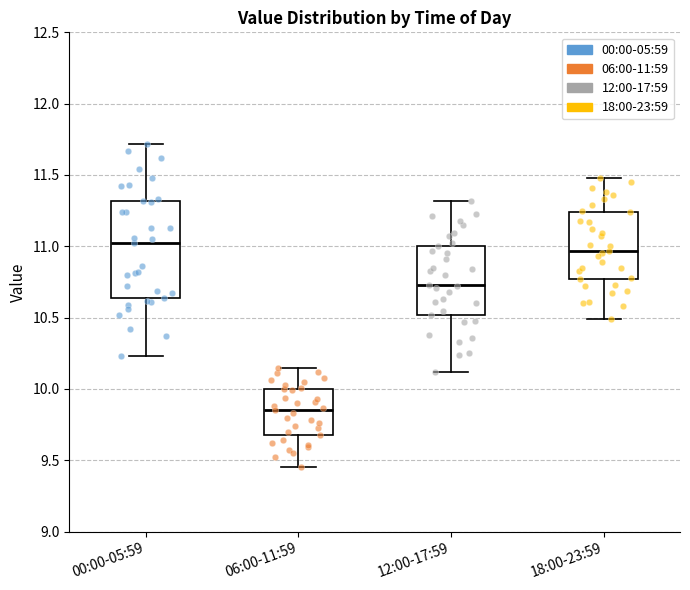

Where does the median line of the box for 06:00-11:59 sit on the y-axis? The values are not printed on the chart, so give them approximately, as read against the axis.

9.85